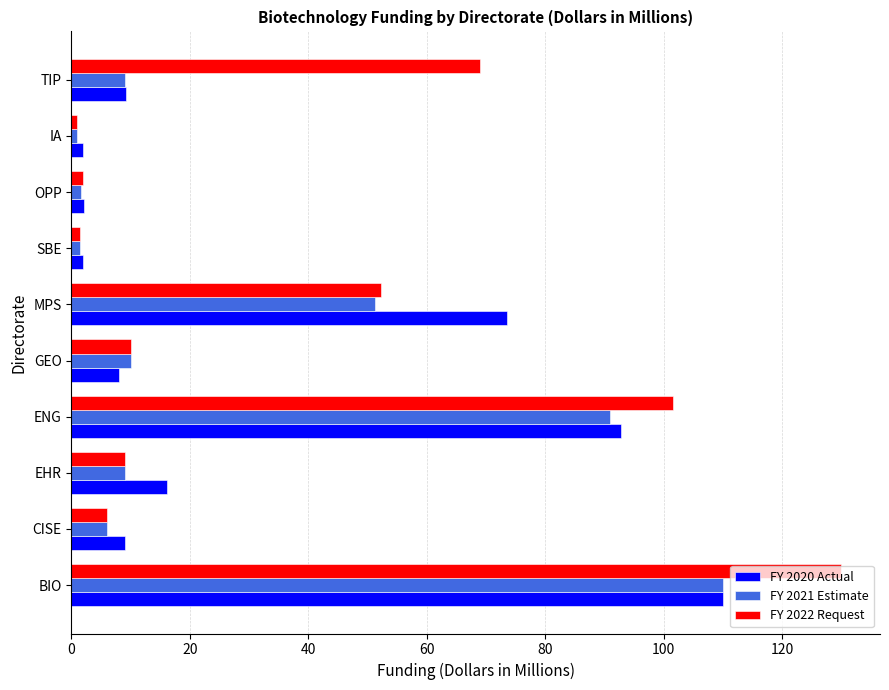

Which category has the highest value across all series?

BIO